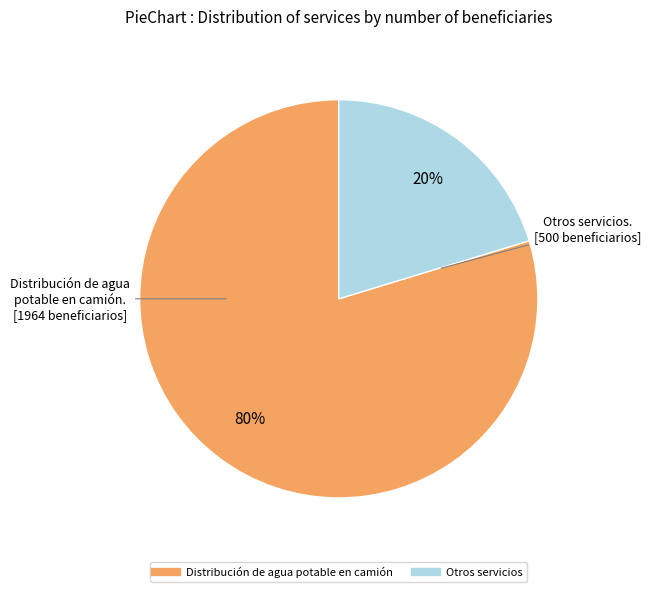

To the nearest percent, what is the average slice percentage?

50%